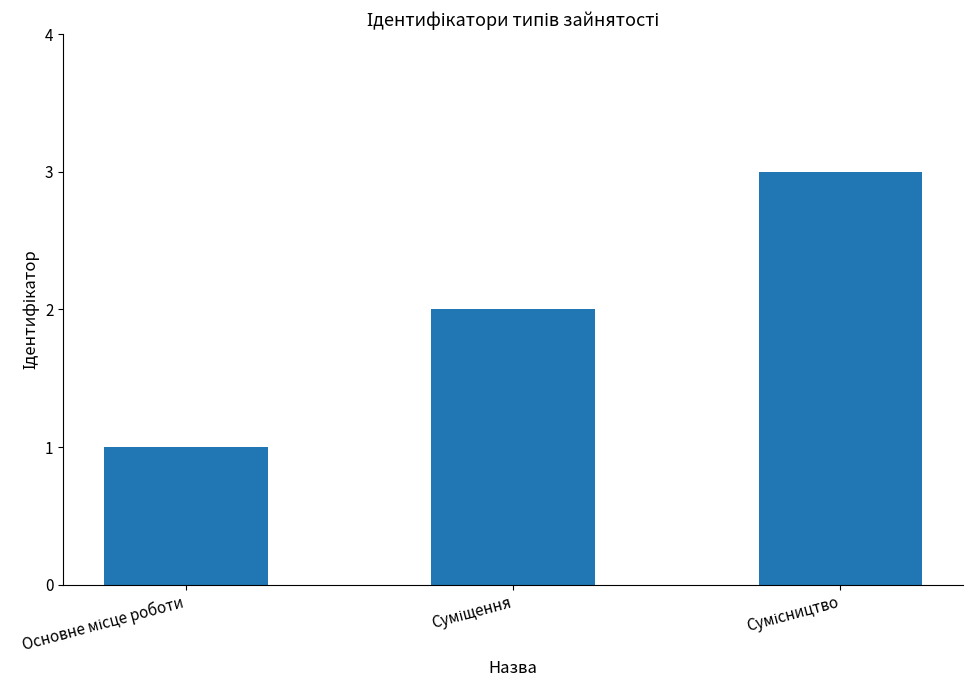

What is the maximum value shown in the chart?

3